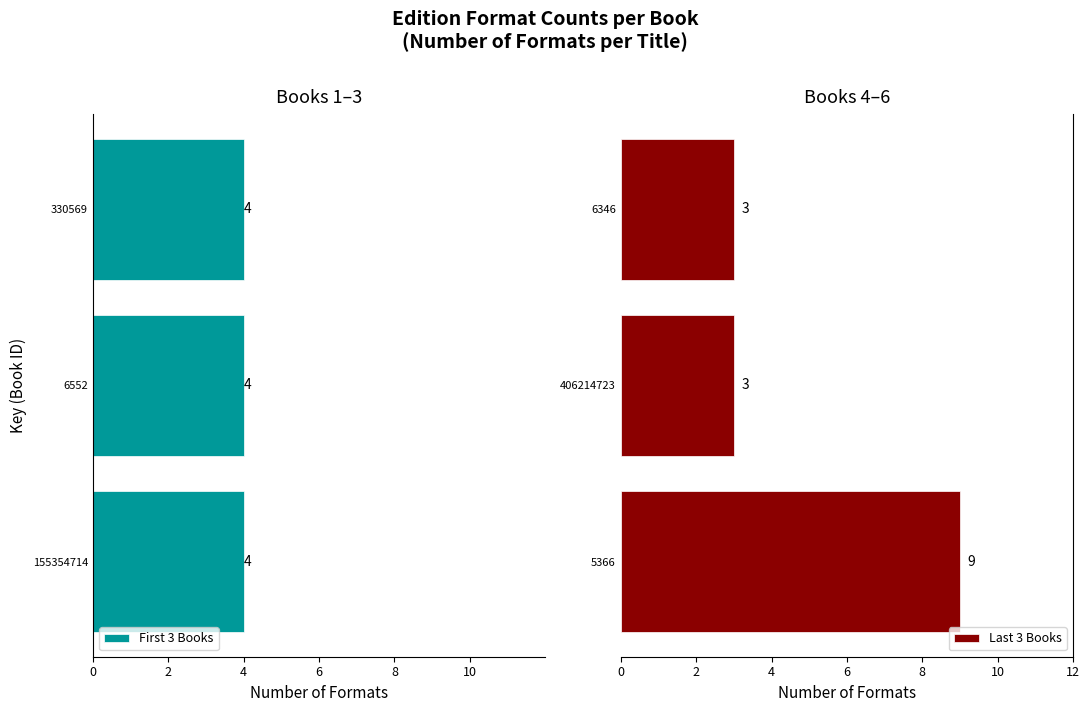

Count the Last 3 Books values in the range 3 to 9.

3